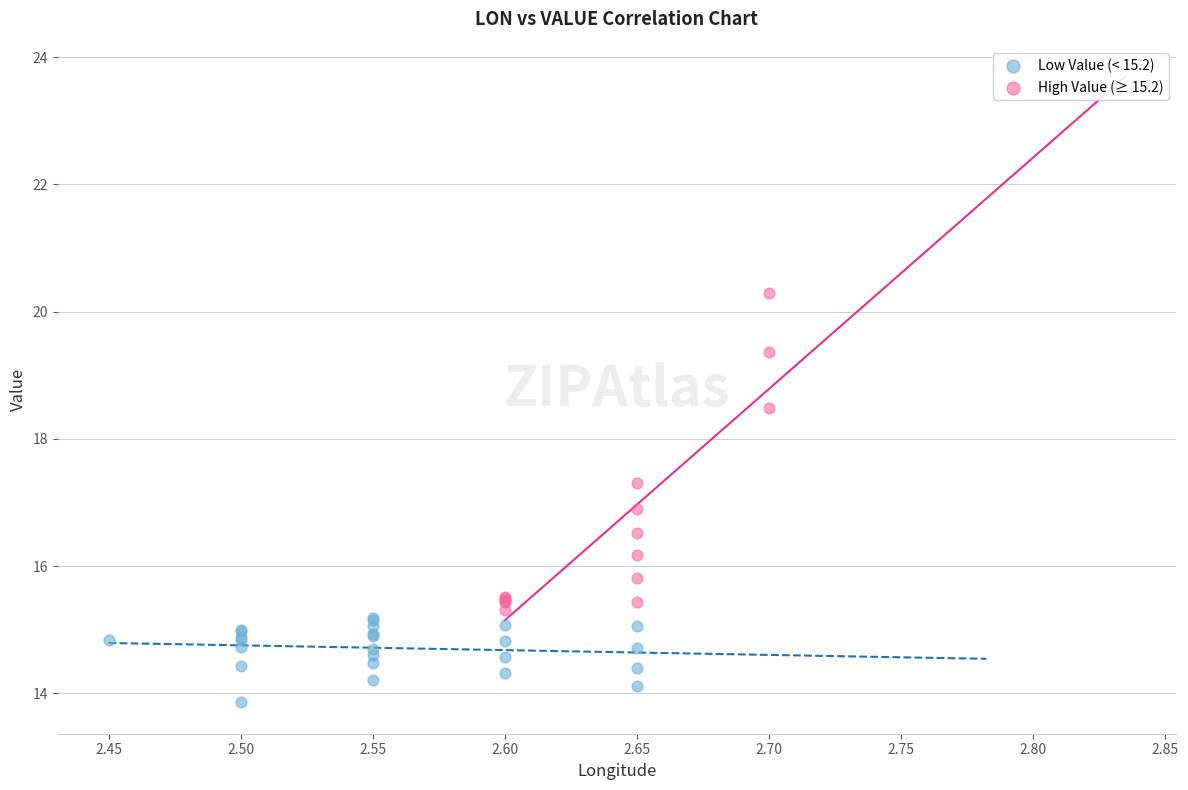

Which series contains the highest Y value?

High Value (≥ 15.2)